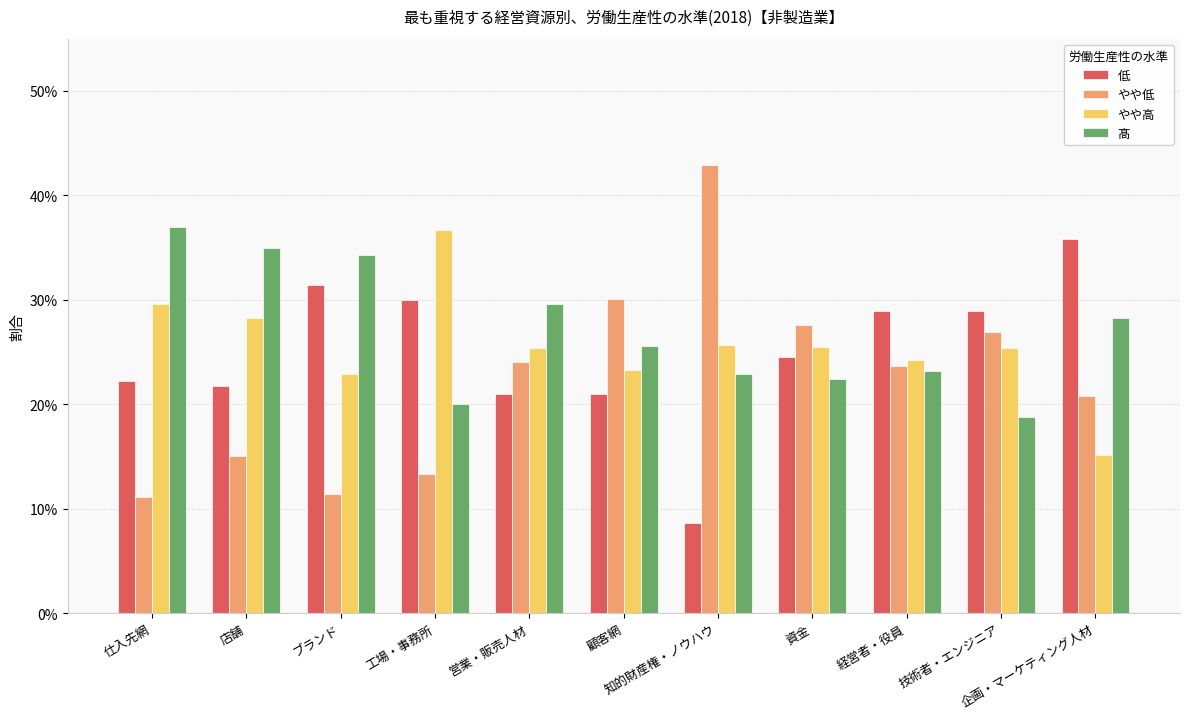

What is the sum of the 髙 values at 知的財産権・ノウハウ and 資金?

0.5